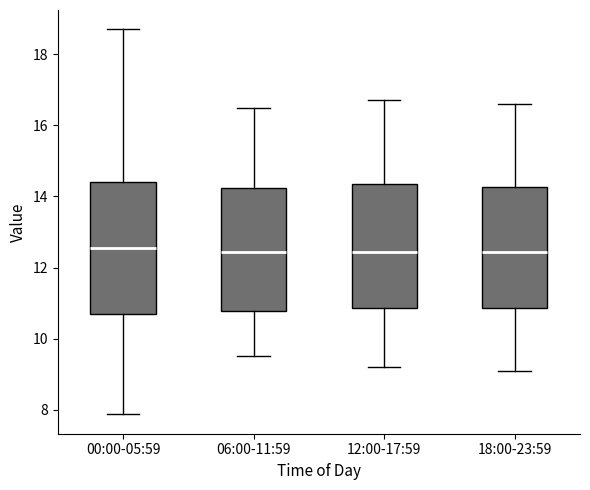

Where does the upper whisker of the box for 12:00-17:59 end on the y-axis? The values are not printed on the chart, so give them approximately, as read against the axis.

16.8